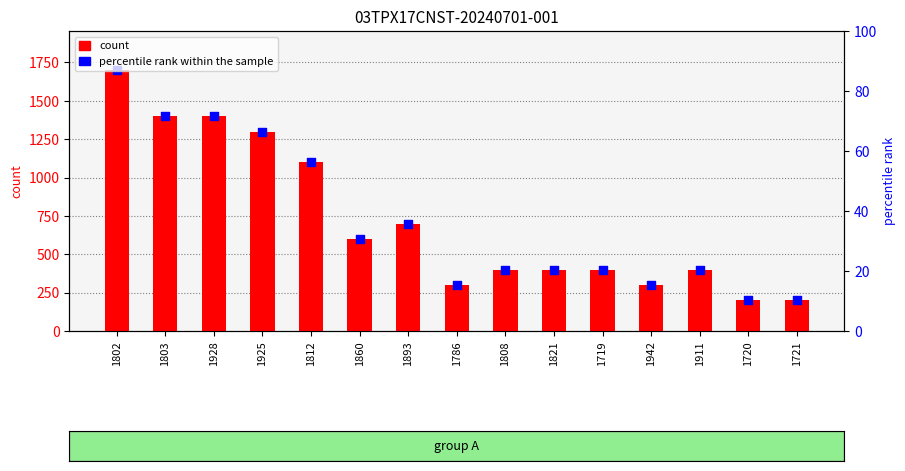

Is the value of count at 1893 greater than the value of percentile rank within the sample at 1786?

Yes